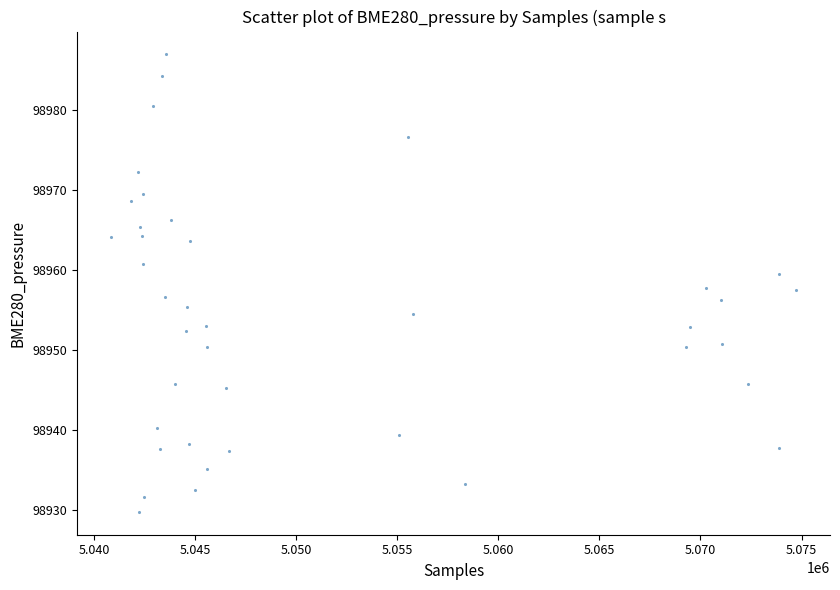

What is the range of X values (max minus min)?

33871.0